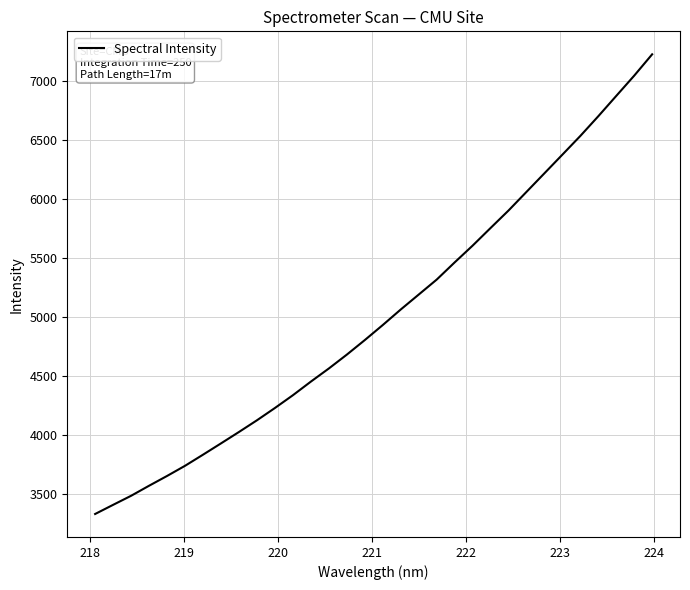

What is the maximum value shown in the chart?

7223.9